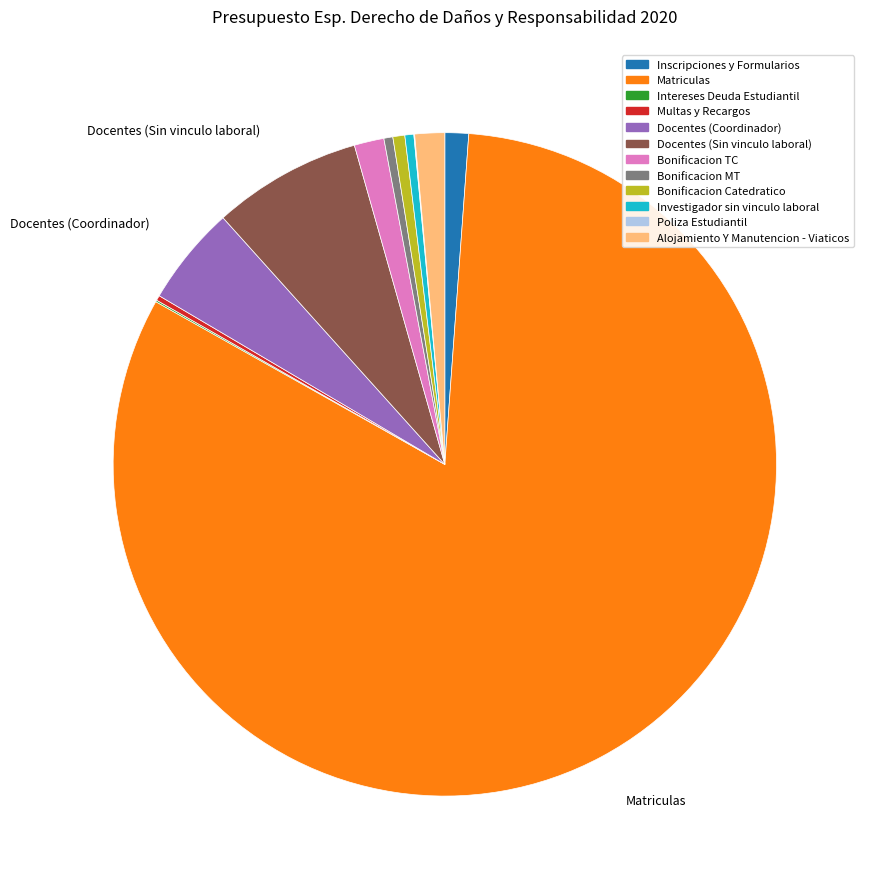

Which category has the biggest portion of the pie?

Matriculas